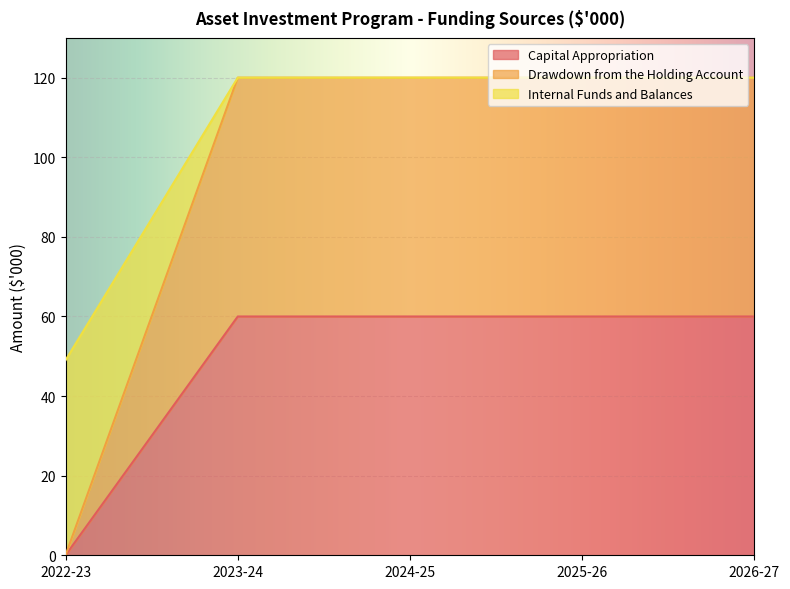

Which series has the widest spread of values?

Drawdown from the Holding Account